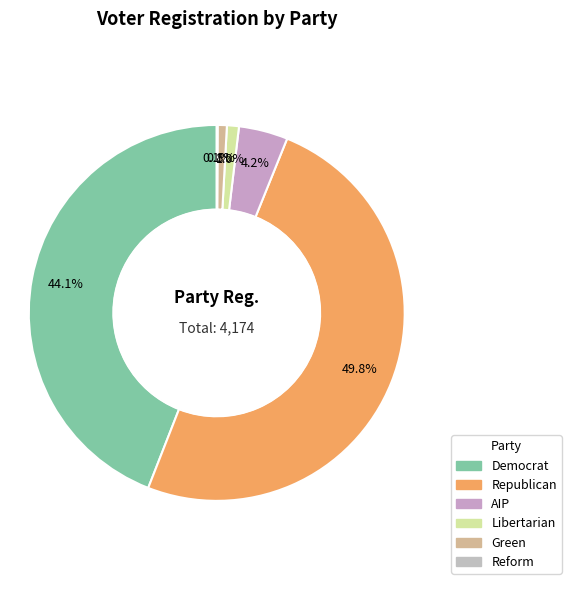

How many slices are in this pie chart?

6